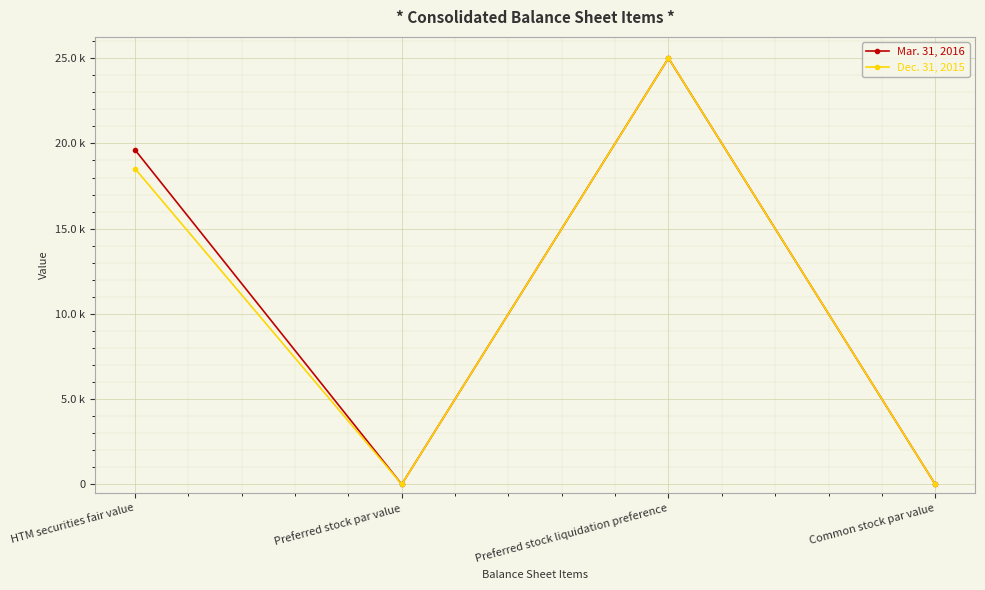

Which series changed the most between Preferred stock par value and Preferred stock liquidation preference?

Mar. 31, 2016